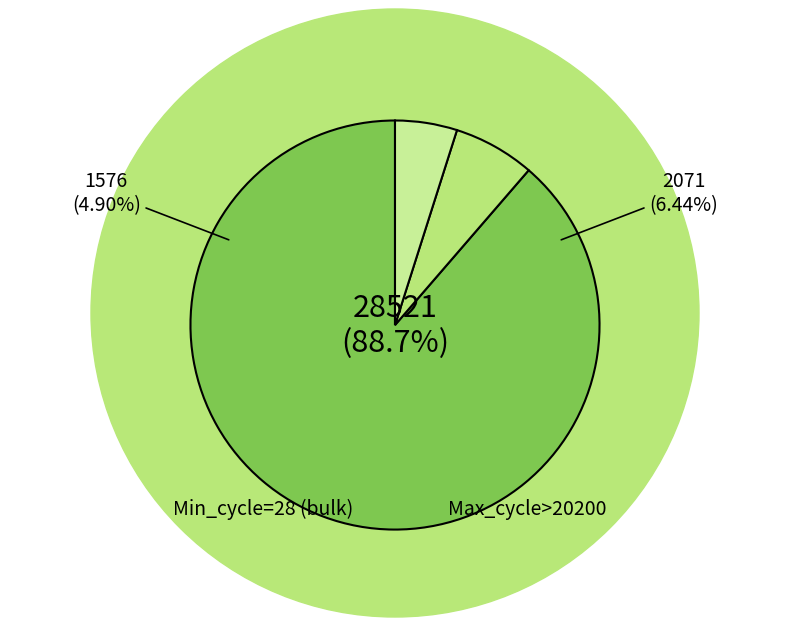

Is 28 the majority of the pie?

No